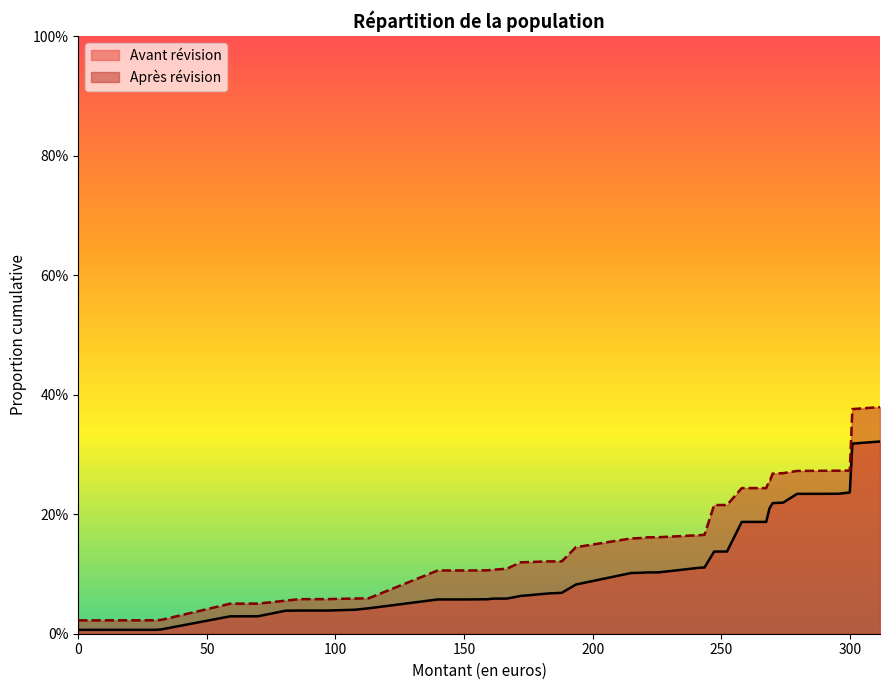

Which series has the largest total across all categories?

Après révision